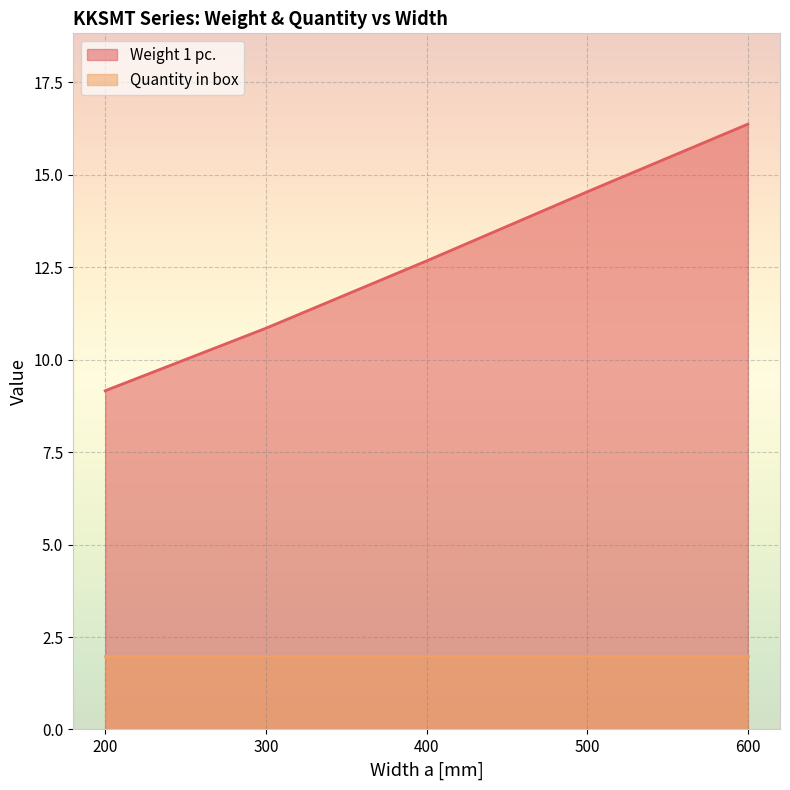

True or false: the data shows 23.8 at 600.

False